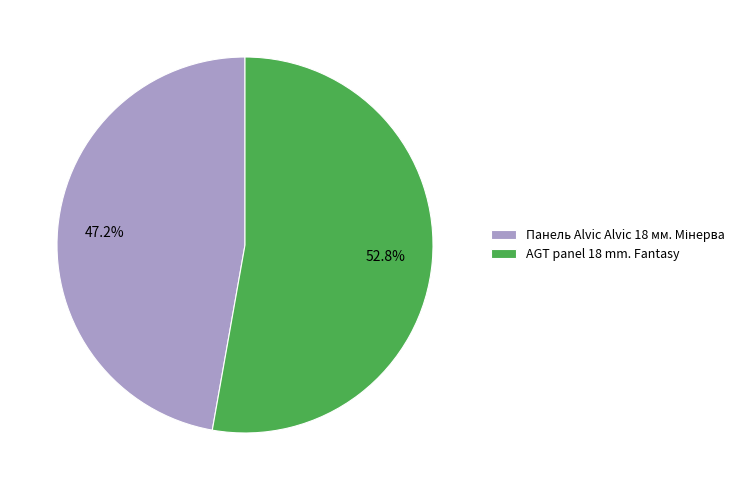

How much of the chart is everything except AGT panel 18 mm. Fantasy?

47.2%